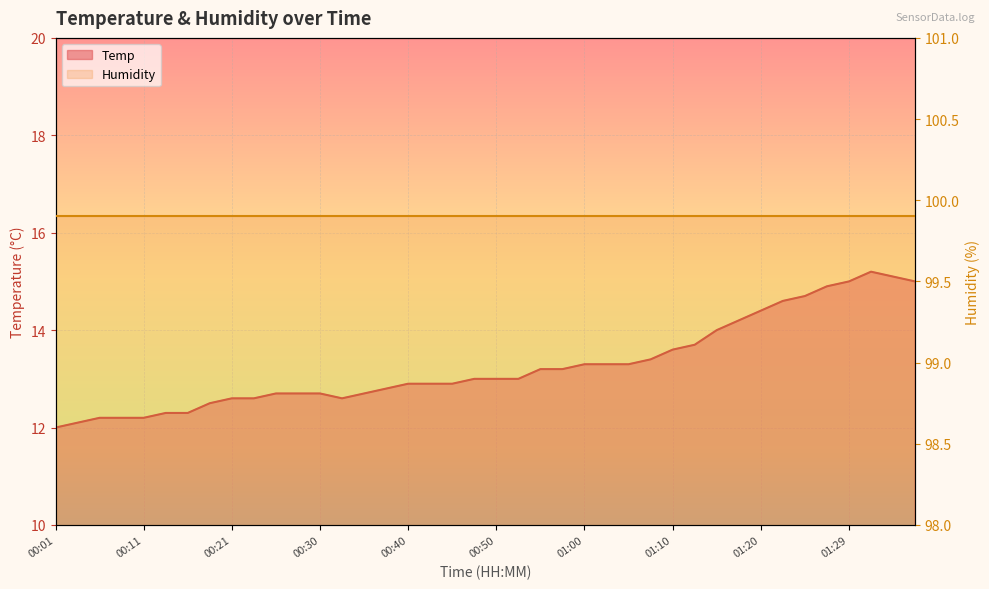

What position from the right is 01:17?

9